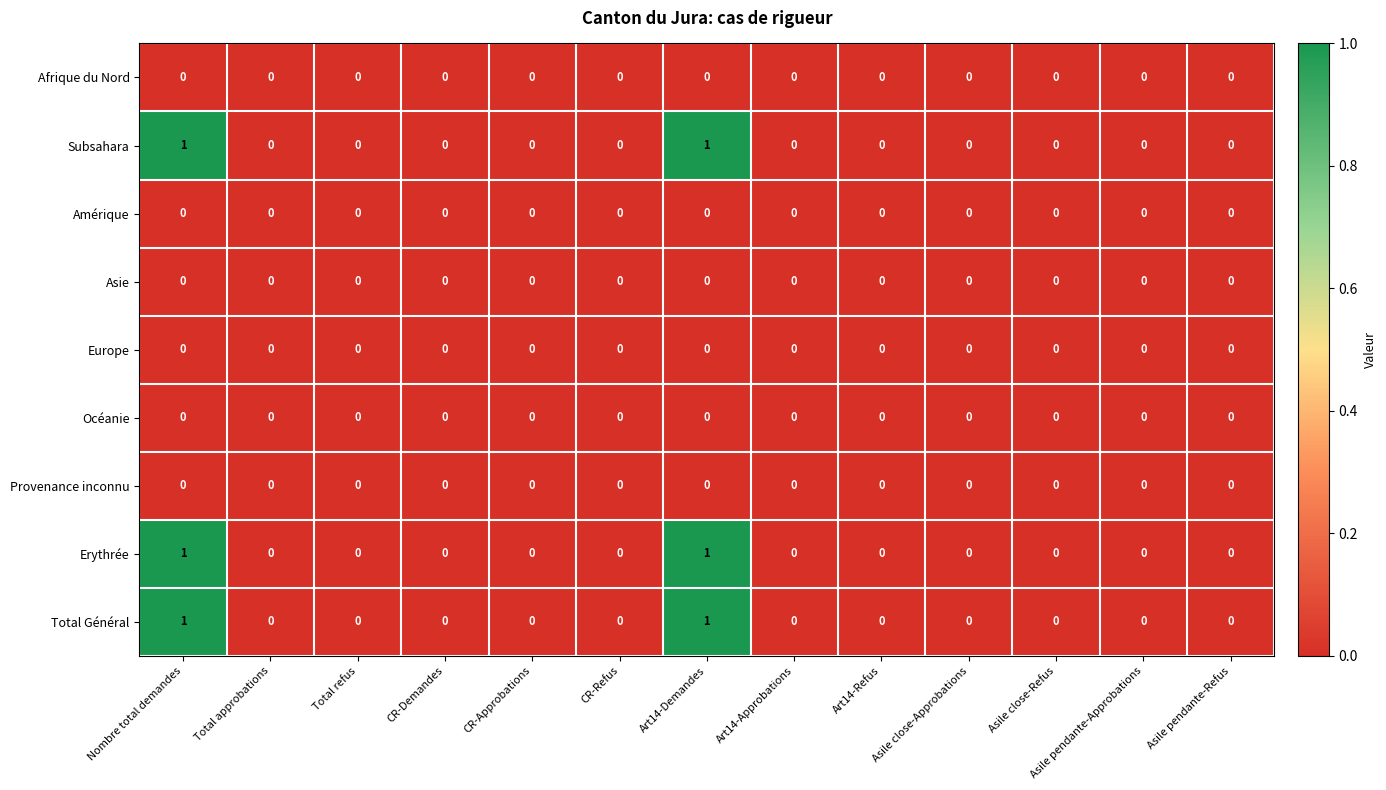

The Asie series shows 0 at Asile pendante-Approbations. True or false?

True